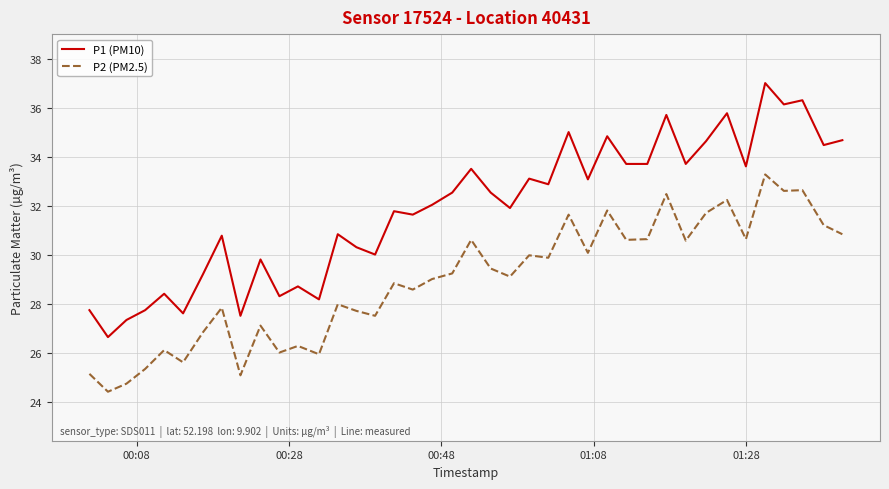

Does the chart have visible grid lines?

Yes